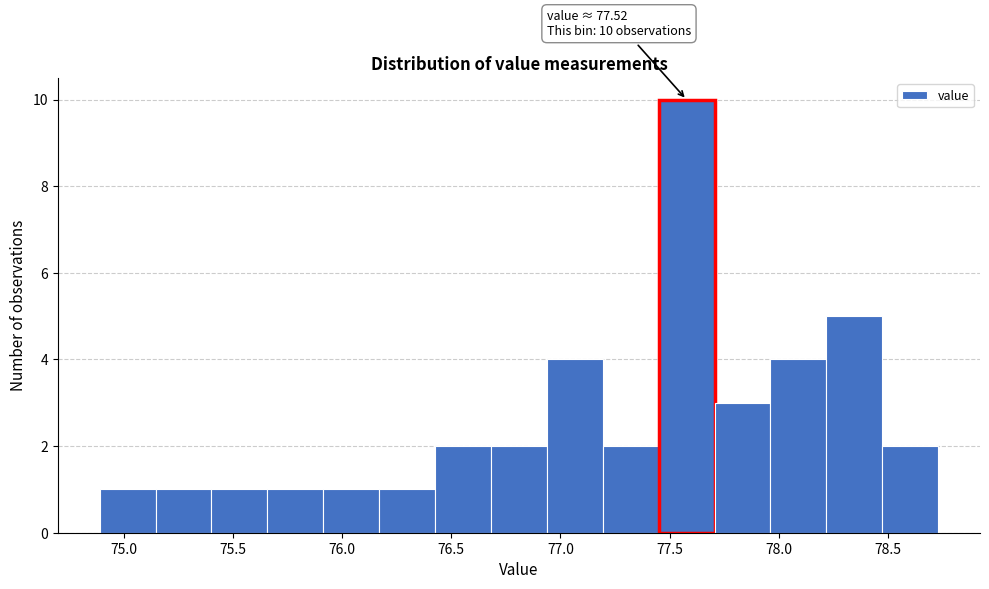

Over which range of the x-axis is the bar tallest?

77.45 to 77.70